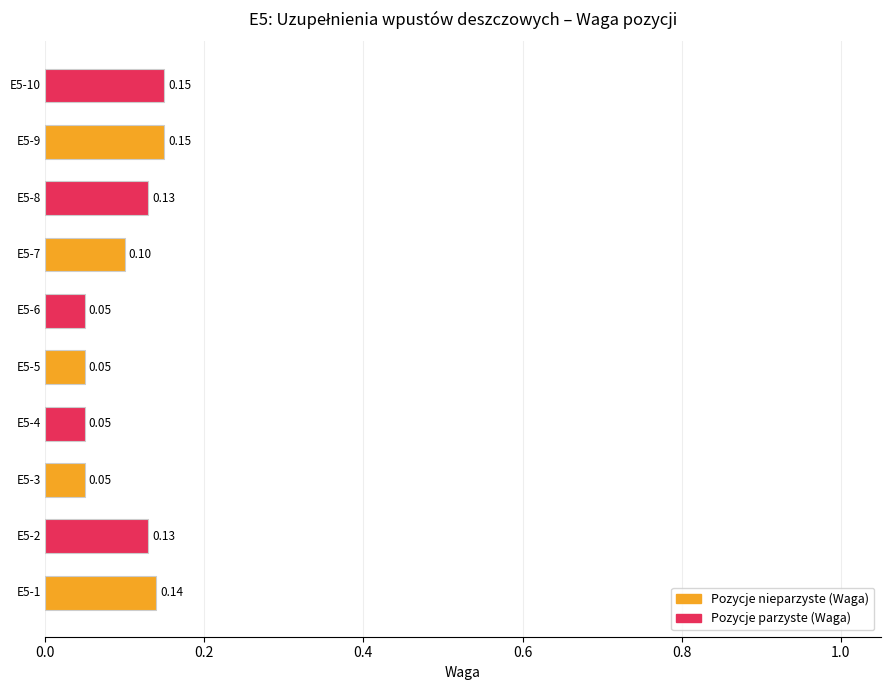

What is the sum of all values?

1.0